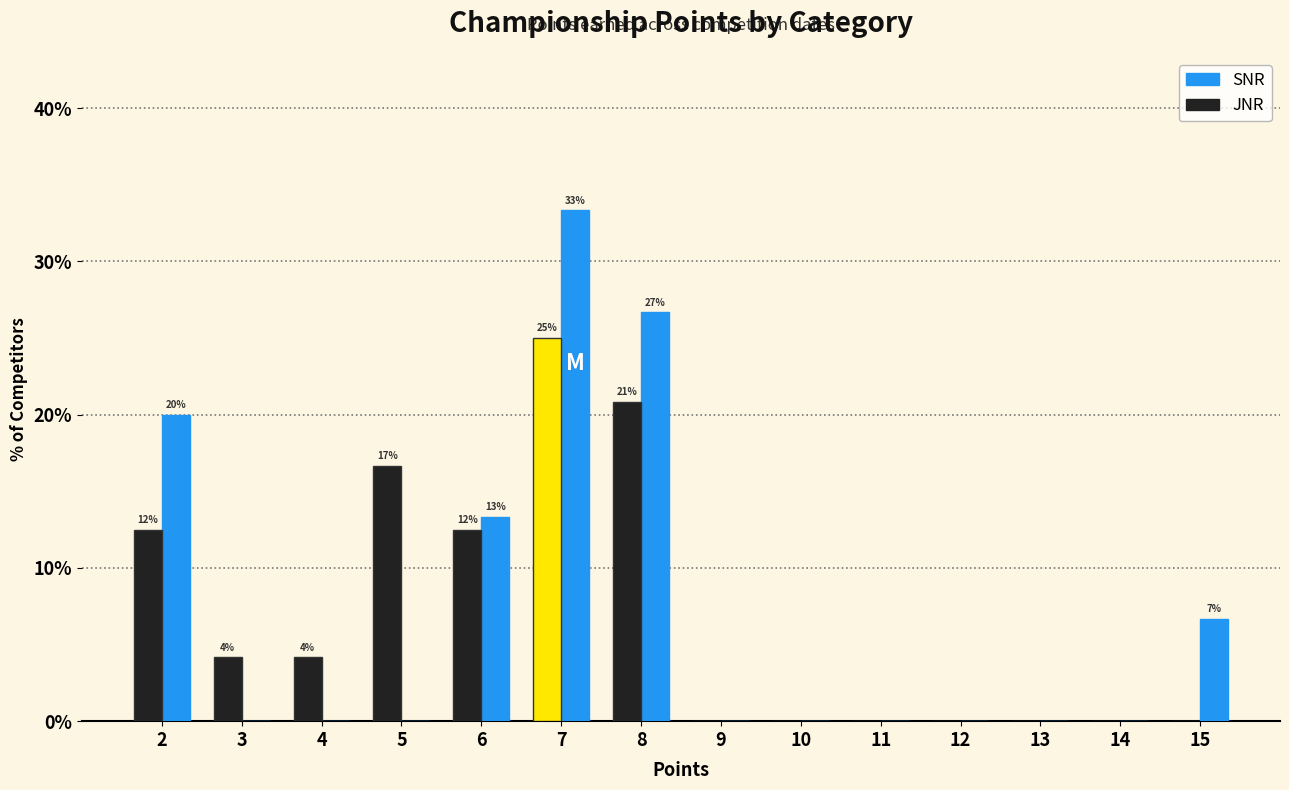

Reading right to left, extract all data points from this chart.

6.7	0.0	0.0	0.0	0.0	0.0	0.0	26.7	33.3	13.3	0.0	0.0	0.0	20.0